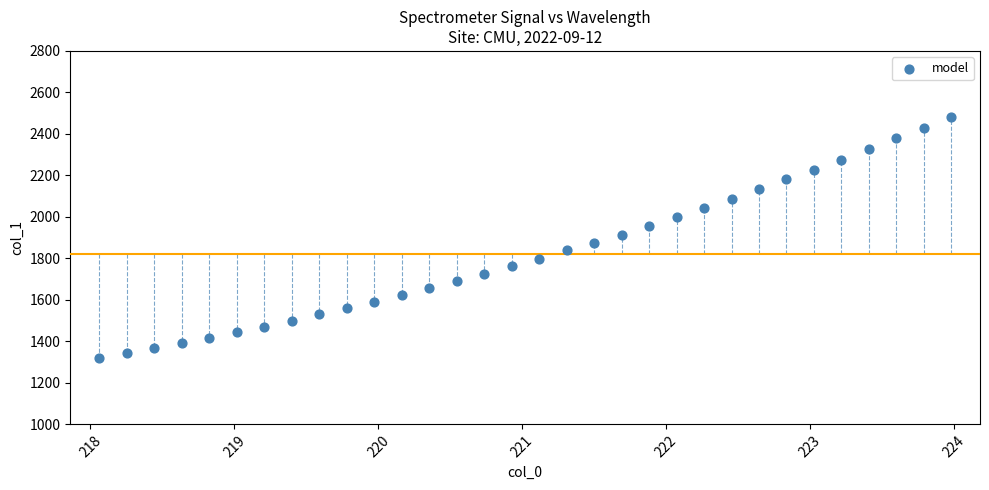

What is the range of X values (max minus min)?

5.9